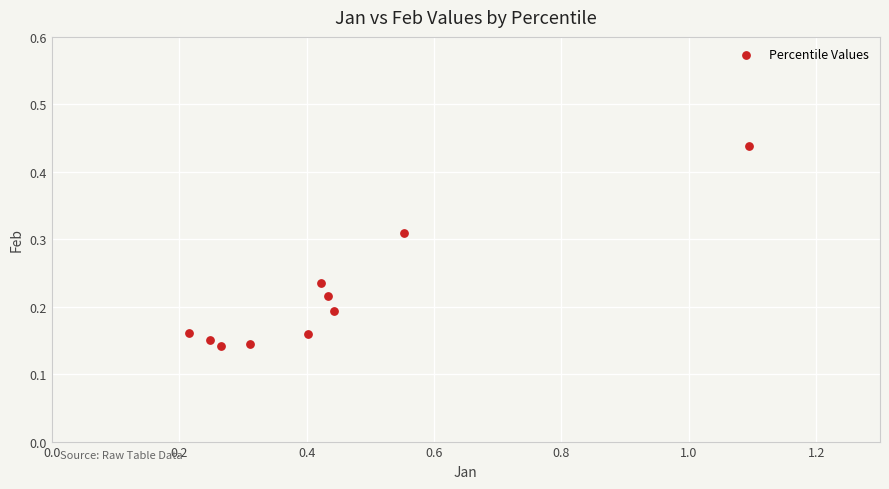

What is the range of X values (max minus min)?

0.9